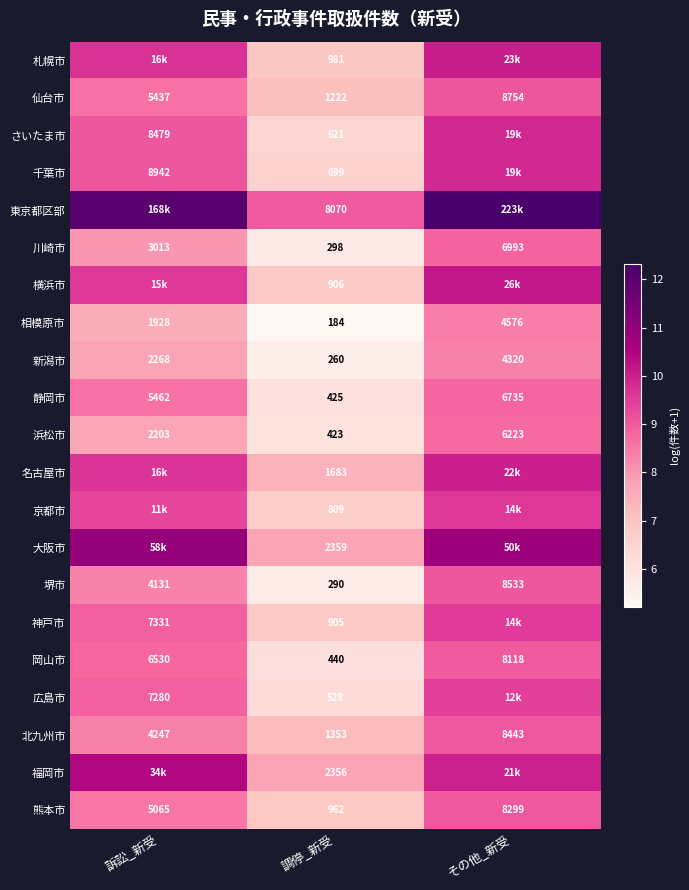

At which label is 岡山市 closest to 4279?

訴訟_新受